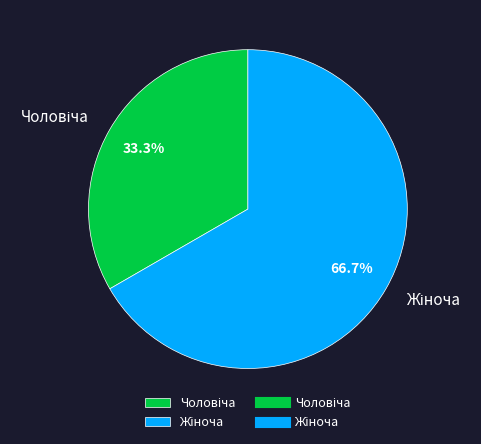

Is there a majority slice in this chart?

Yes